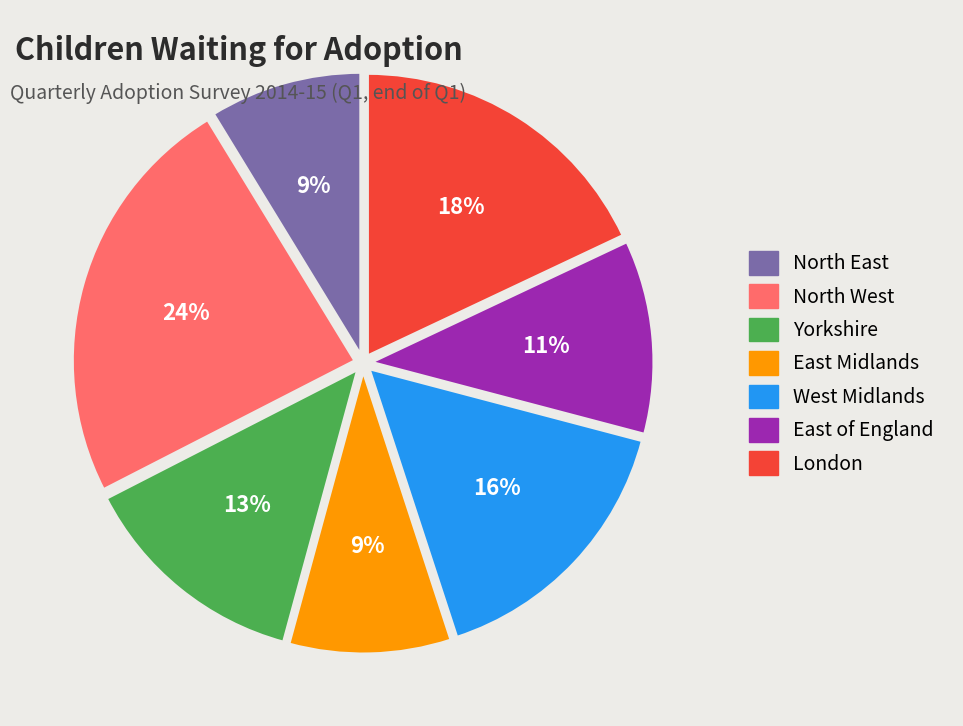

The London slice represents 24% of the pie. True or false?

False